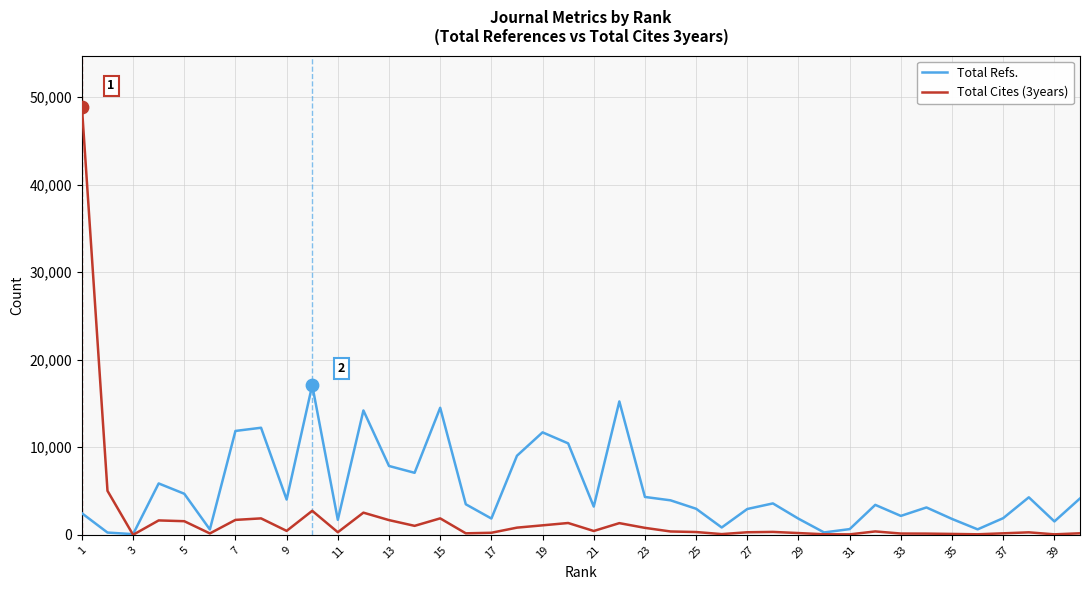

Which series has the largest range (max minus min)?

Total Cites (3years)